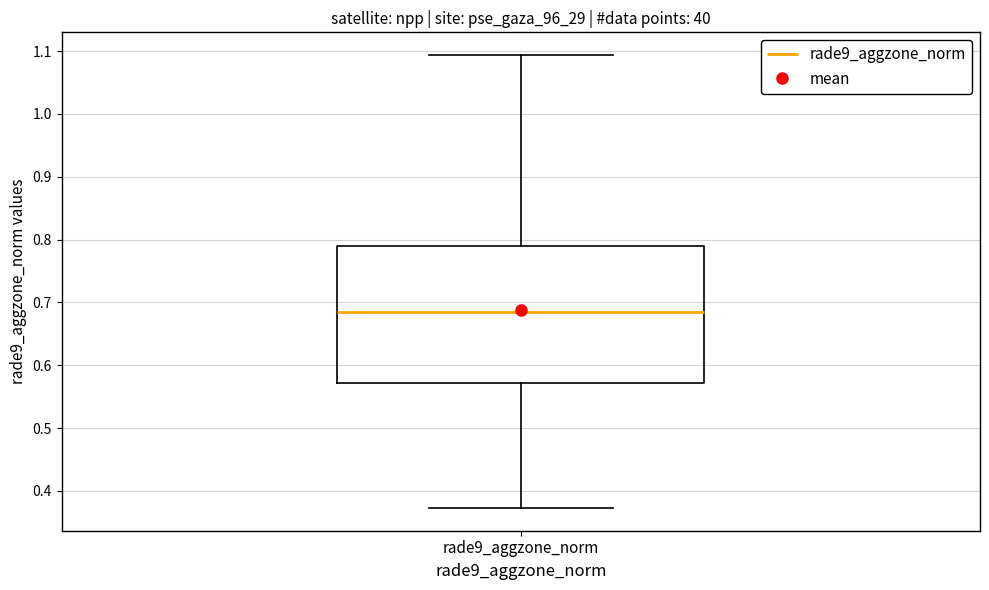

Transcribe this box plot: give where the median line is, the range the box spans, and where the two whiskers end, as read against the y-axis. The values are not printed on the chart, so give them approximately, as read against the axis.

median 0.68, box 0.57 to 0.79, whiskers 0.37 to 1.09